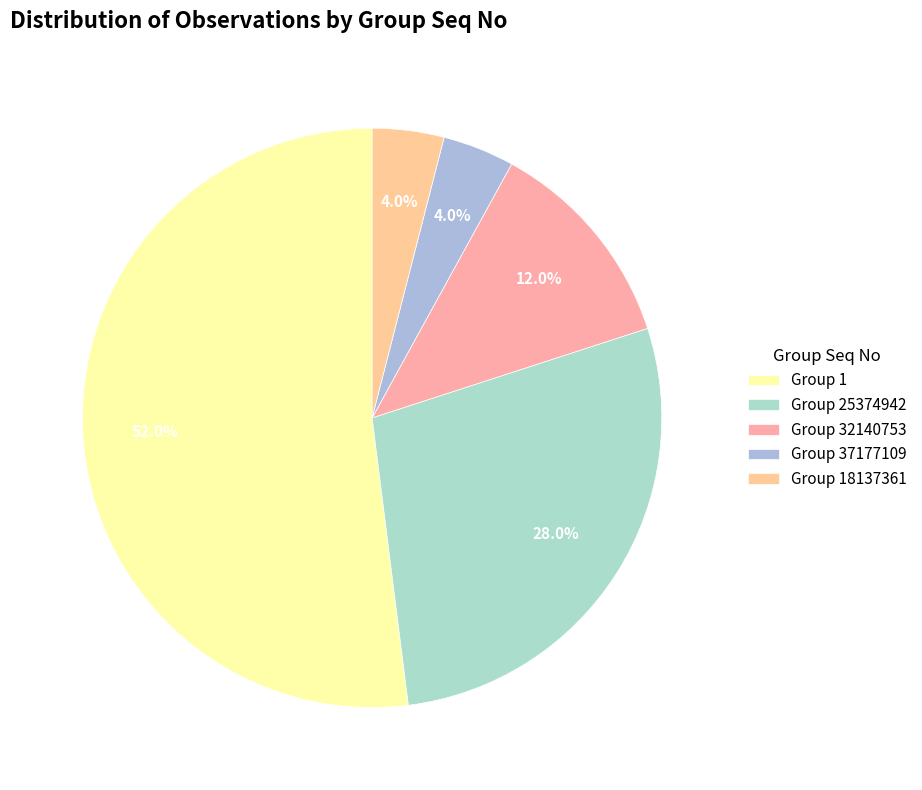

Which slice is the smallest?

37177109